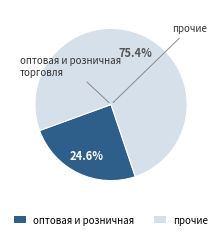

Is there a majority slice in this chart?

Yes